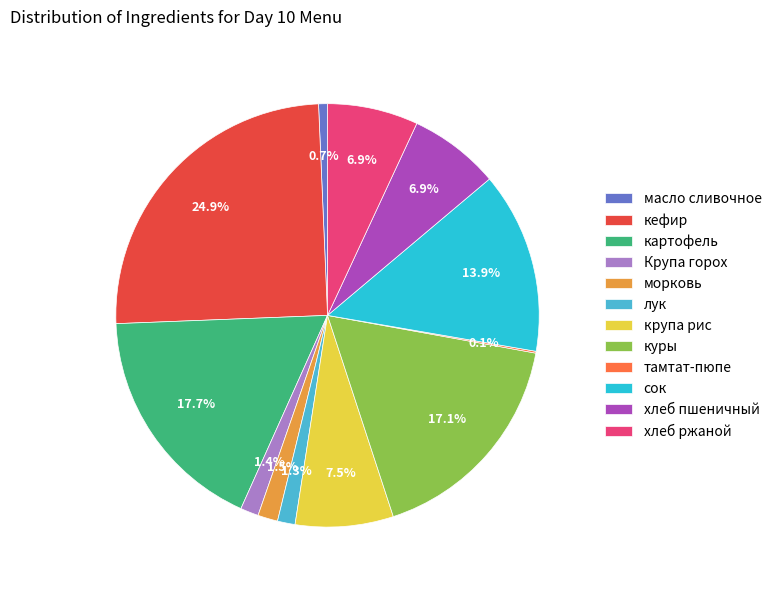

How much of the chart is everything except масло сливочное?

99.3%